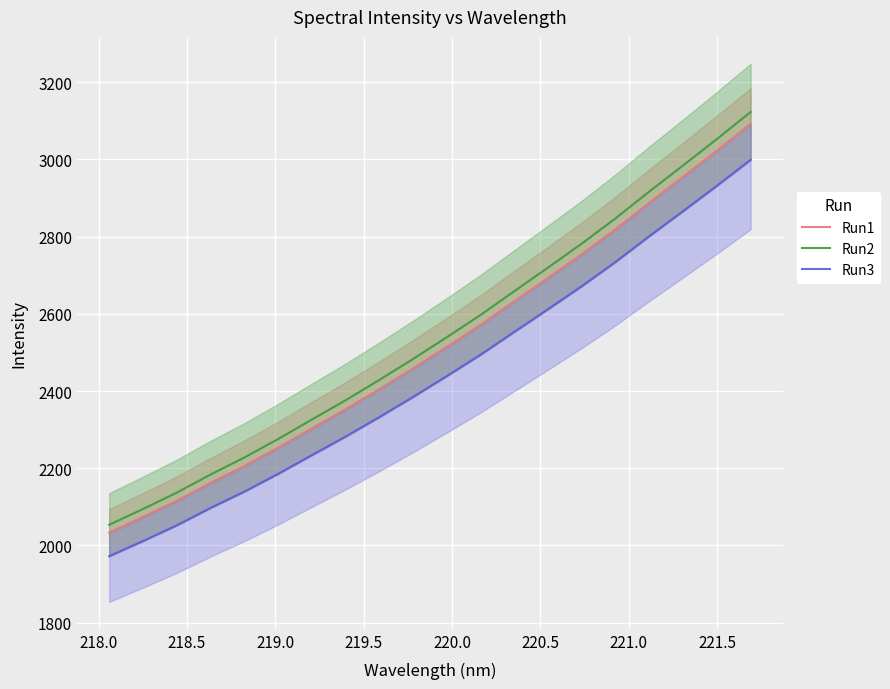

What is the average value of the Run1 series?

2515.3